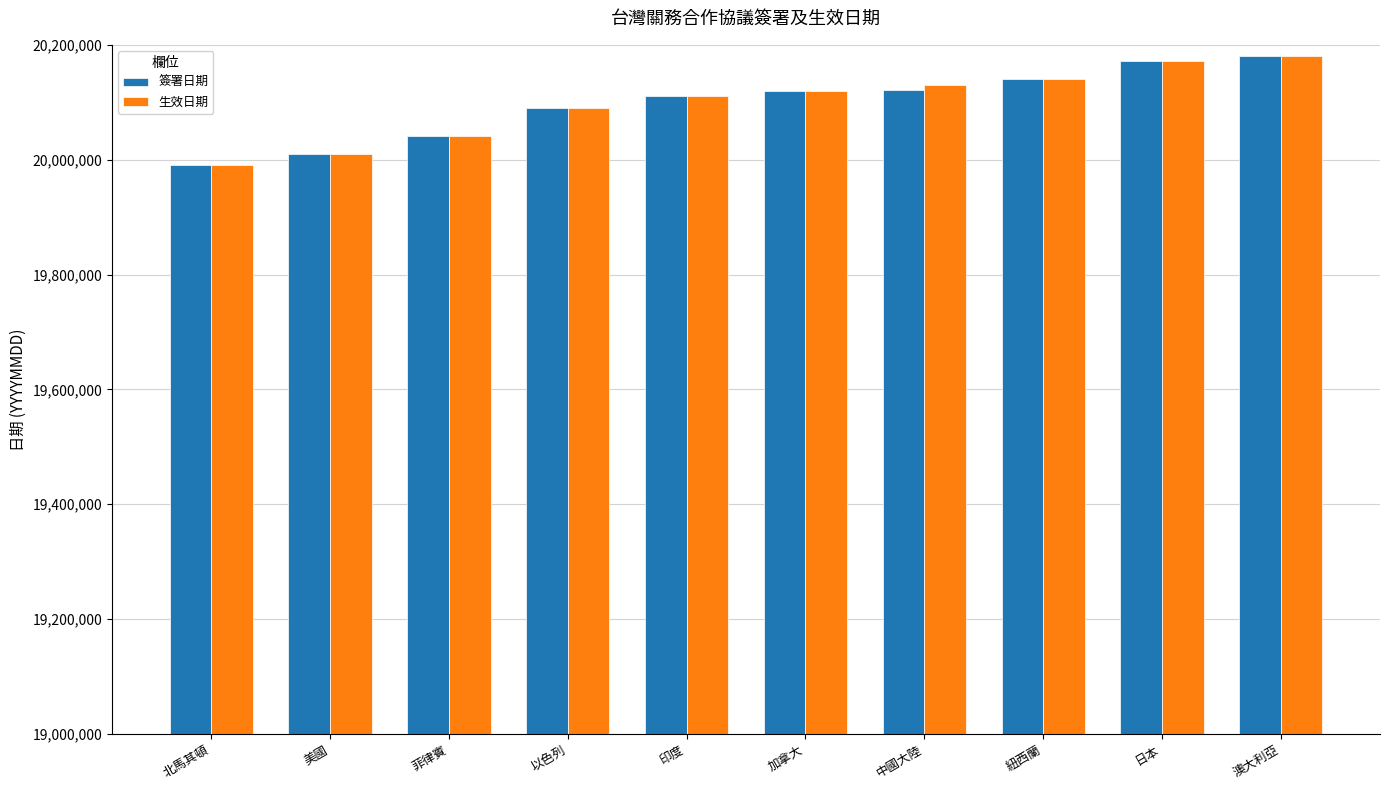

The value of 簽署日期 at 日本 is 12650425. True or false?

False